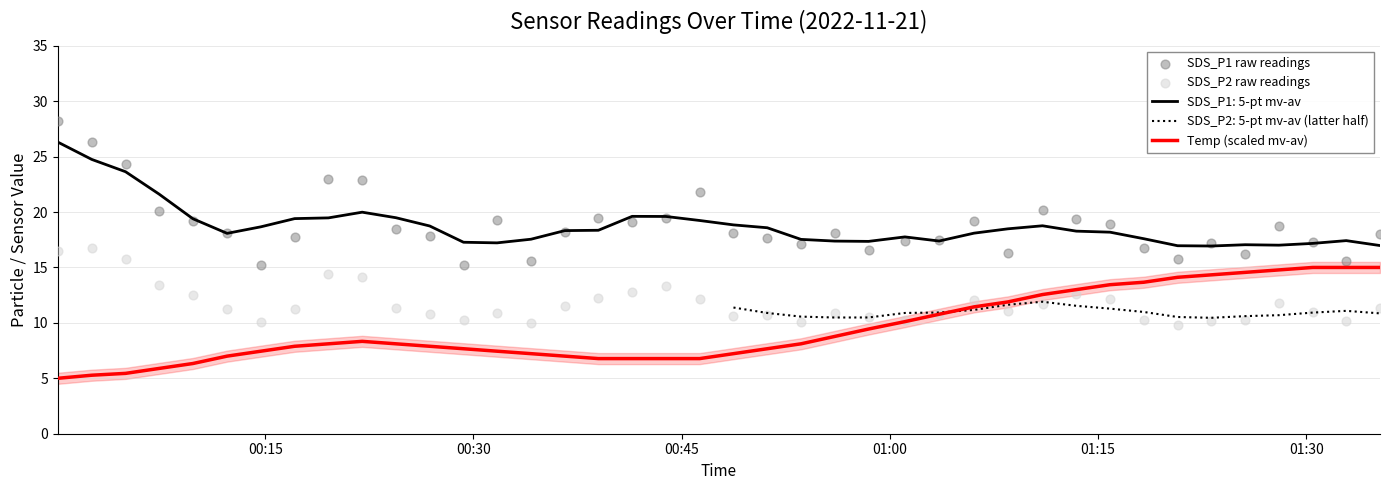

Which series has the largest total across all categories?

SDS_P1 raw readings